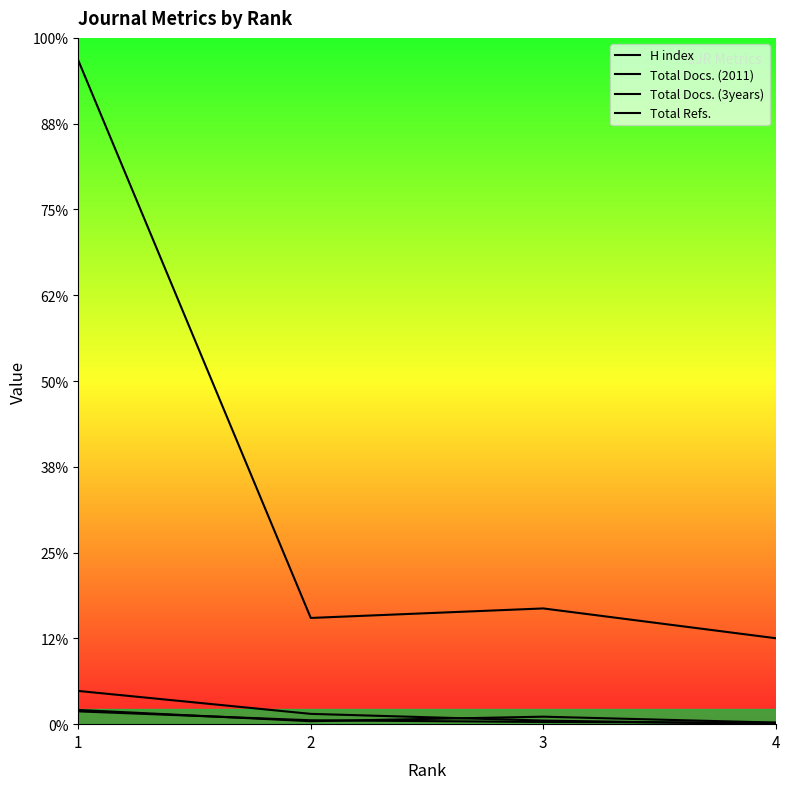

Rank the series at 4 from highest to lowest value.

Total Refs., H index, Total Docs. (2011), Total Docs. (3years)